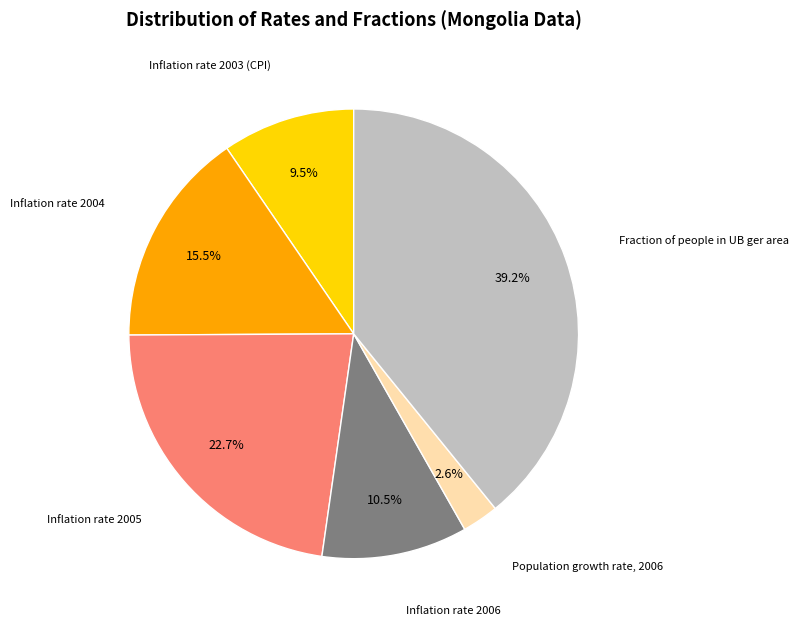

Which category has the biggest portion of the pie?

Fraction of people in UB ger area